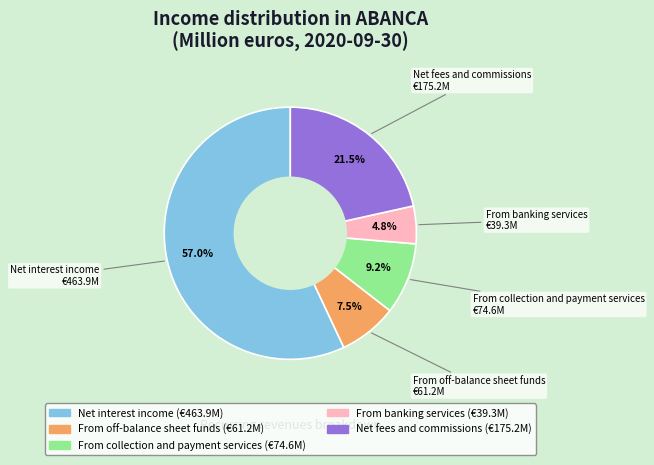

Is there a majority slice in this chart?

Yes